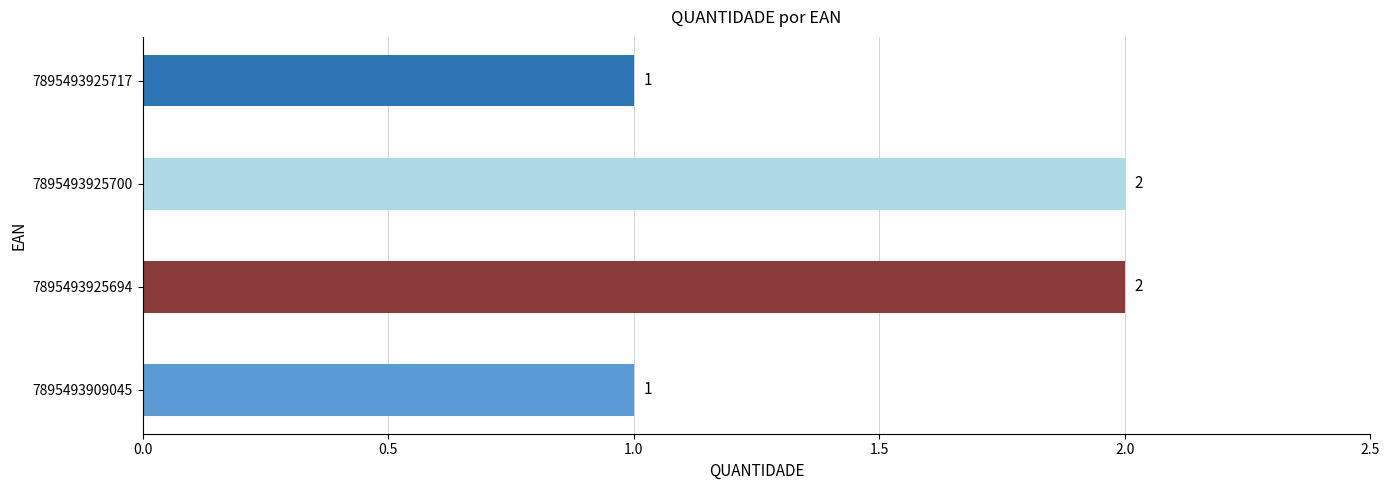

Approximately how many times larger is the value at 7895493925700 compared to 7895493925717?

2.0